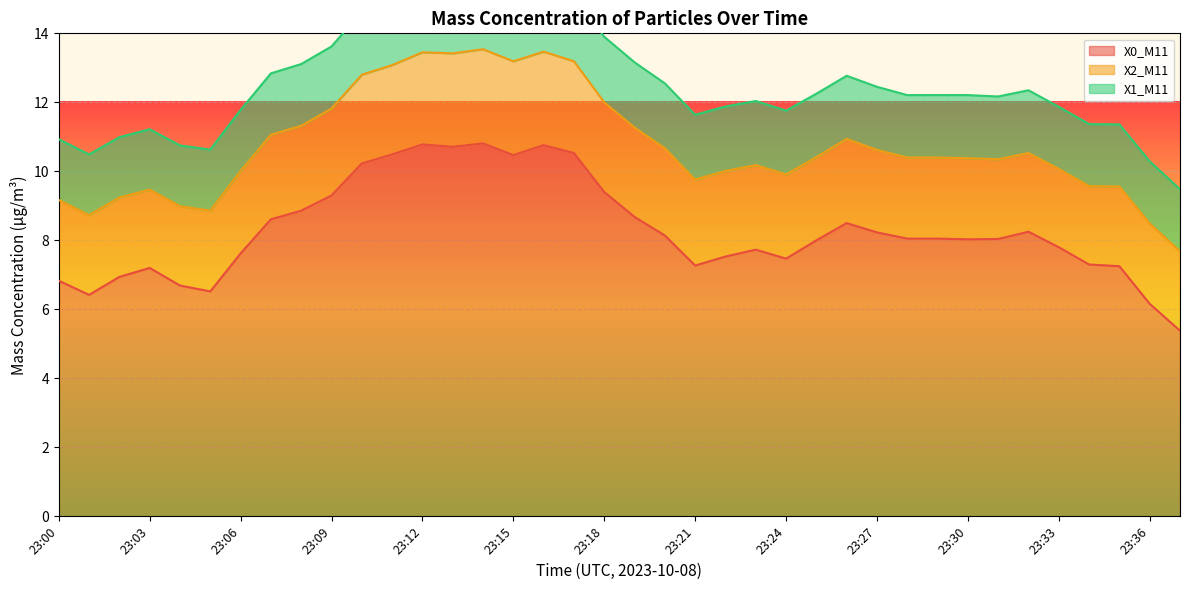

At which category is the sum across all series the highest?

23:14